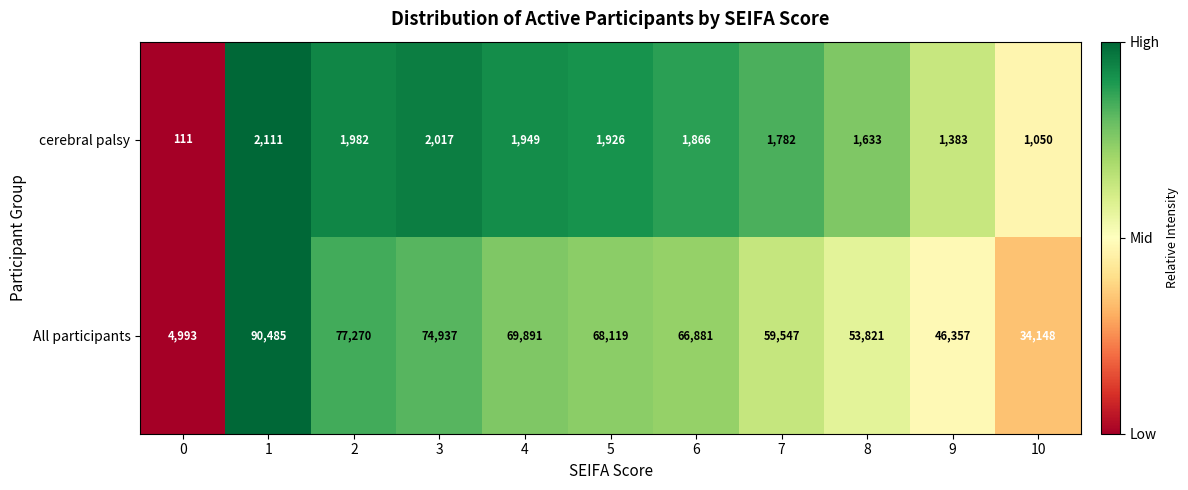

True or false: cerebral palsy has a value of 366 at 8.

False